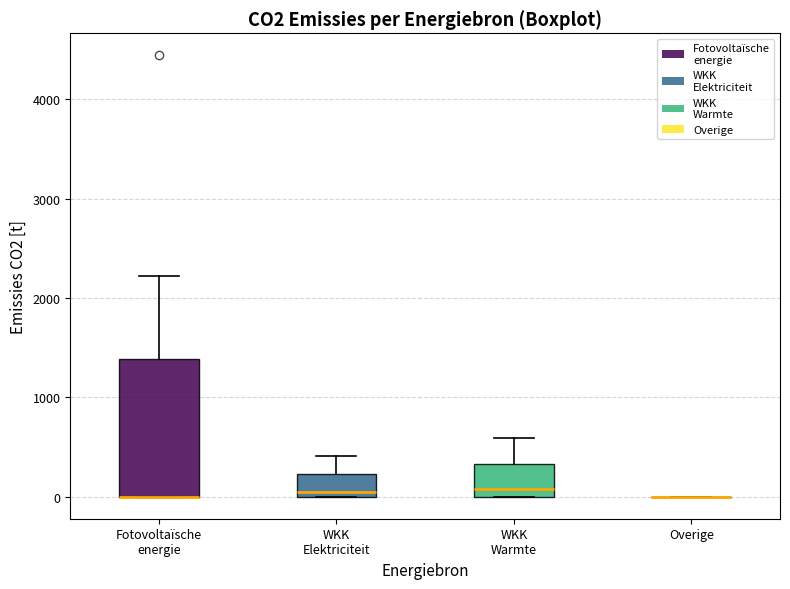

Comparing the boxes themselves (not the whiskers), which one is the tallest?

Fotovoltaïsche energie